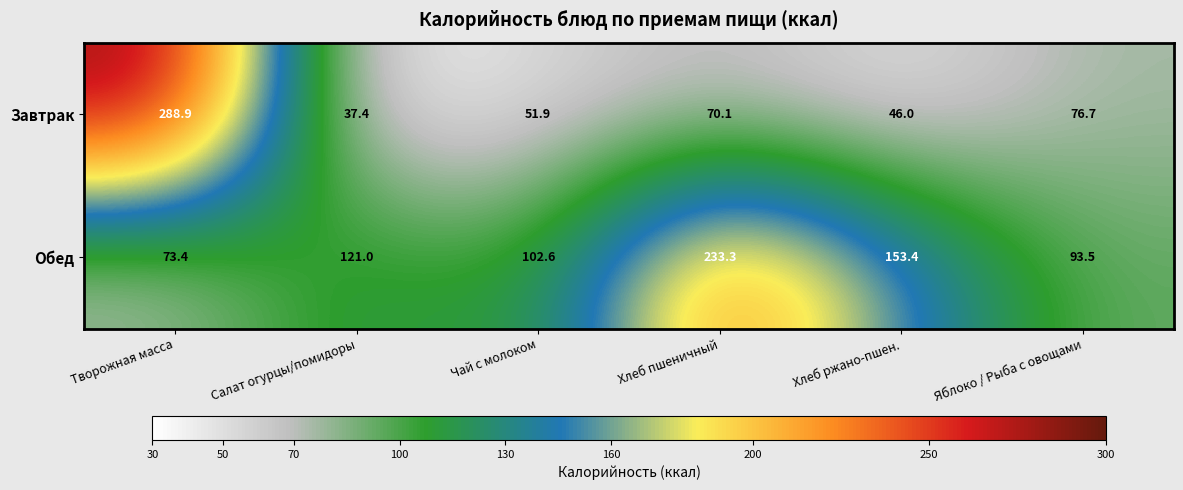

What is the sum of all Завтрак values?

571.0